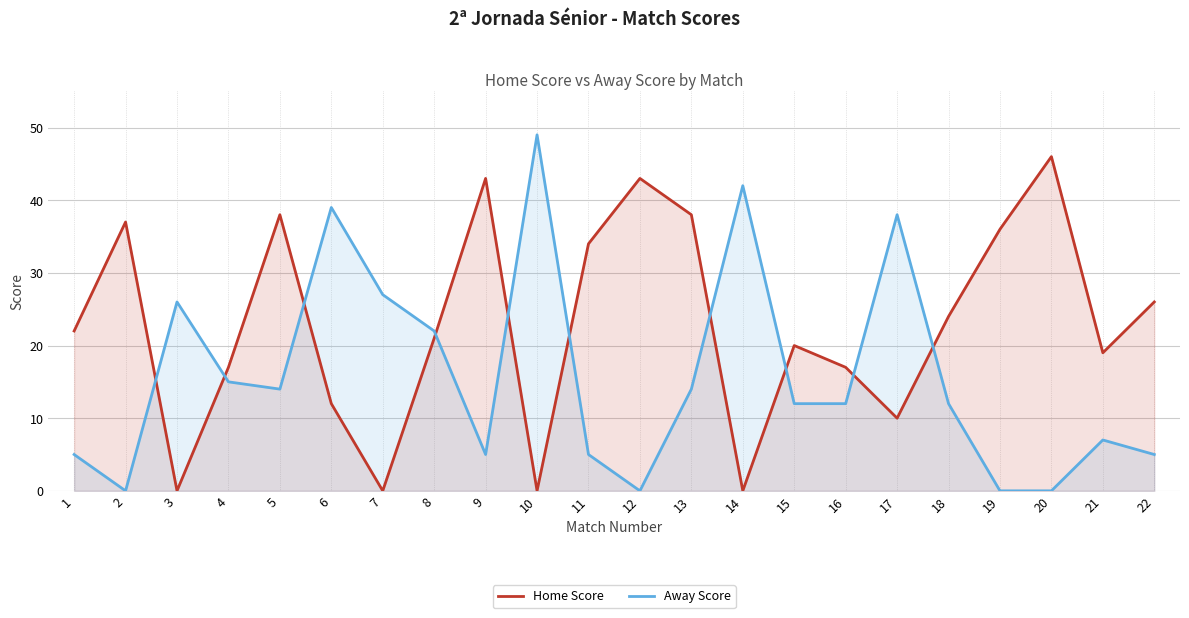

True or false: Away Score and Home Score cross at least once.

True